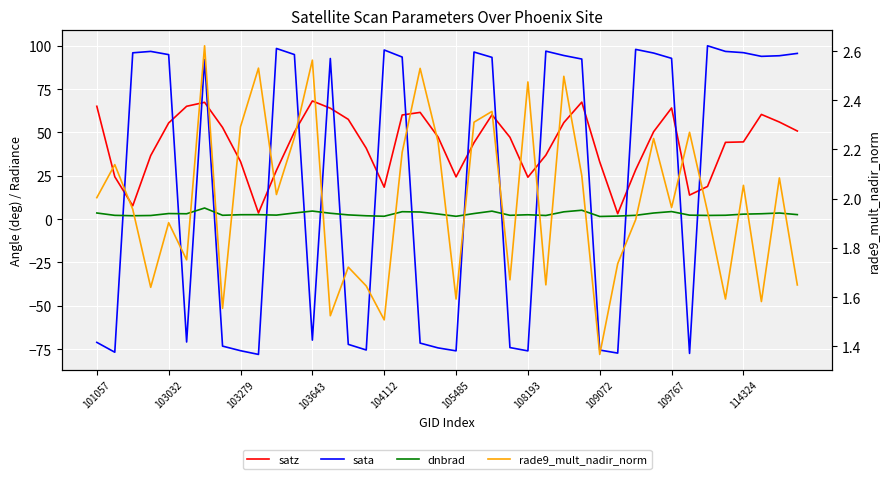

Between 101057 and 25, which series saw the biggest shift?

sata